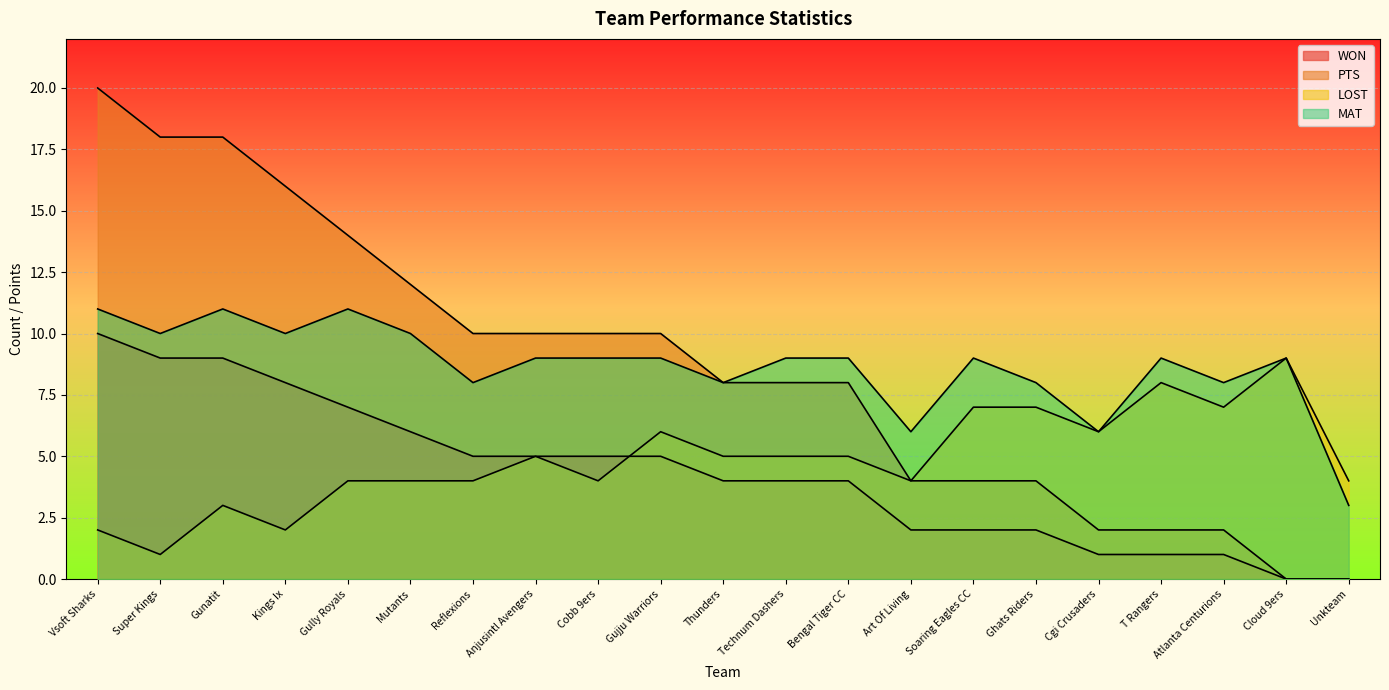

Reading left to right, extract all data points from this chart.

WON: Vsoft Sharks=10	Super Kings=9	Gunatit=9	Kings Ix=8	Gully Royals=7	Mutants=6	Reflexions=5	Anjusintl Avengers=5	Cobb 9ers=5	Gujju Warriors=5	Thunders=4	Technum Dashers=4	Bengal Tiger CC=4	Art Of Living=2	Soaring Eagles CC=2	Ghats Riders=2	Cgi Crusaders=1	T Rangers=1	Atlanta Centurions=1	Cloud 9ers=0	Unkteam=0
PTS: Vsoft Sharks=20	Super Kings=18	Gunatit=18	Kings Ix=16	Gully Royals=14	Mutants=12	Reflexions=10	Anjusintl Avengers=10	Cobb 9ers=10	Gujju Warriors=10	Thunders=8	Technum Dashers=8	Bengal Tiger CC=8	Art Of Living=4	Soaring Eagles CC=4	Ghats Riders=4	Cgi Crusaders=2	T Rangers=2	Atlanta Centurions=2	Cloud 9ers=0	Unkteam=0
LOST: Vsoft Sharks=2	Super Kings=1	Gunatit=3	Kings Ix=2	Gully Royals=4	Mutants=4	Reflexions=4	Anjusintl Avengers=5	Cobb 9ers=4	Gujju Warriors=6	Thunders=5	Technum Dashers=5	Bengal Tiger CC=5	Art Of Living=4	Soaring Eagles CC=7	Ghats Riders=7	Cgi Crusaders=6	T Rangers=8	Atlanta Centurions=7	Cloud 9ers=9	Unkteam=4
MAT: Vsoft Sharks=11	Super Kings=10	Gunatit=11	Kings Ix=10	Gully Royals=11	Mutants=10	Reflexions=8	Anjusintl Avengers=9	Cobb 9ers=9	Gujju Warriors=9	Thunders=8	Technum Dashers=9	Bengal Tiger CC=9	Art Of Living=6	Soaring Eagles CC=9	Ghats Riders=8	Cgi Crusaders=6	T Rangers=9	Atlanta Centurions=8	Cloud 9ers=9	Unkteam=3